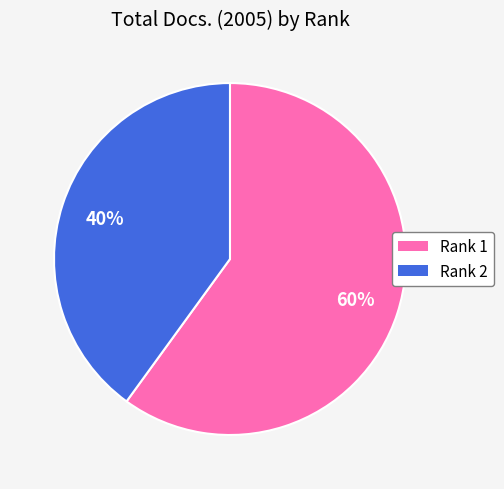

Which category has the biggest portion of the pie?

Rank 1